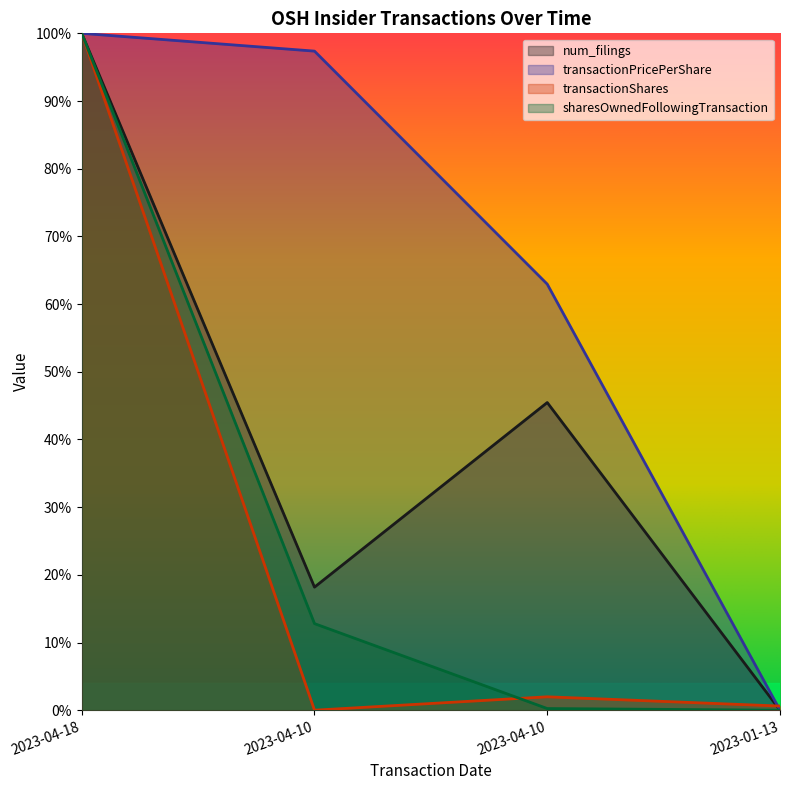

True or false: sharesOwnedFollowingTransaction has more than 0 points higher than both neighbors.

False